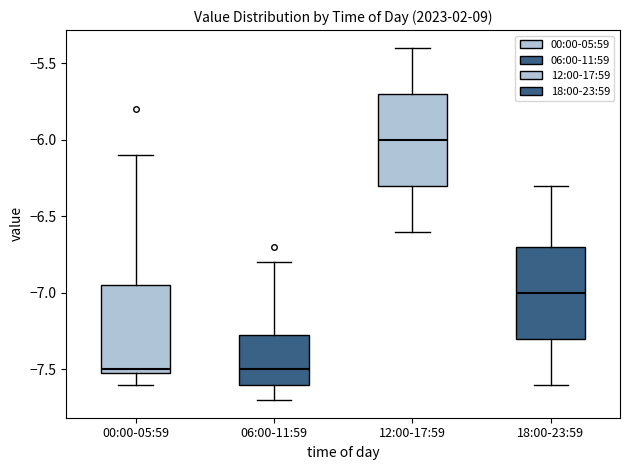

Where does the median line of the box for 12:00-17:59 sit on the y-axis? The values are not printed on the chart, so give them approximately, as read against the axis.

-6.00